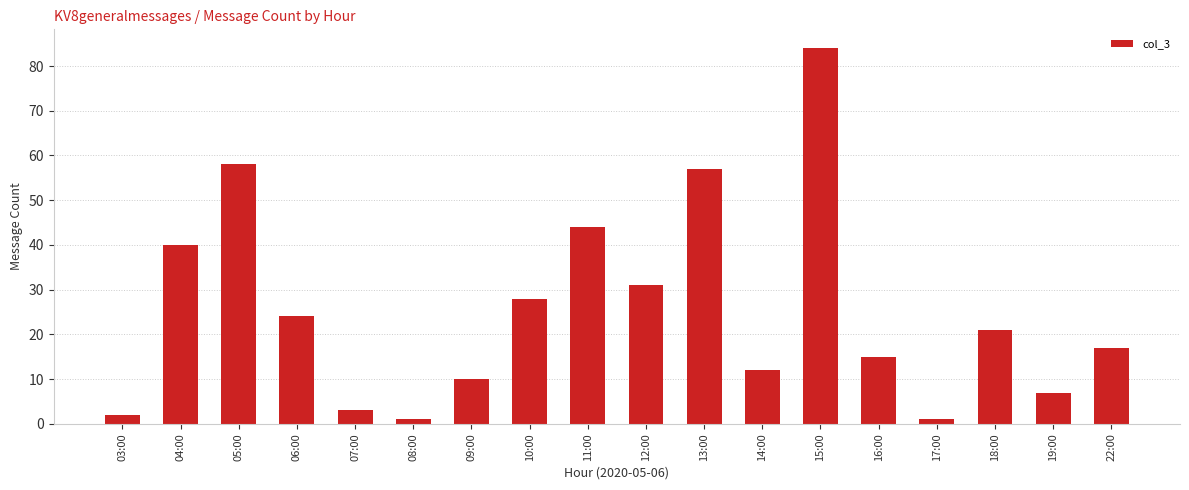

Does the chart contain stacked bars?

No